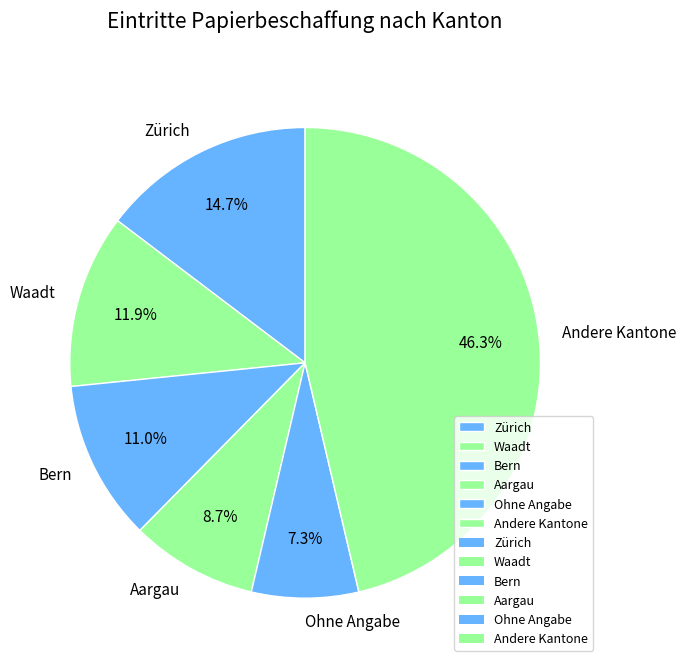

Approximately how many times larger is the value at Aargau compared to Ohne Angabe?

1.2